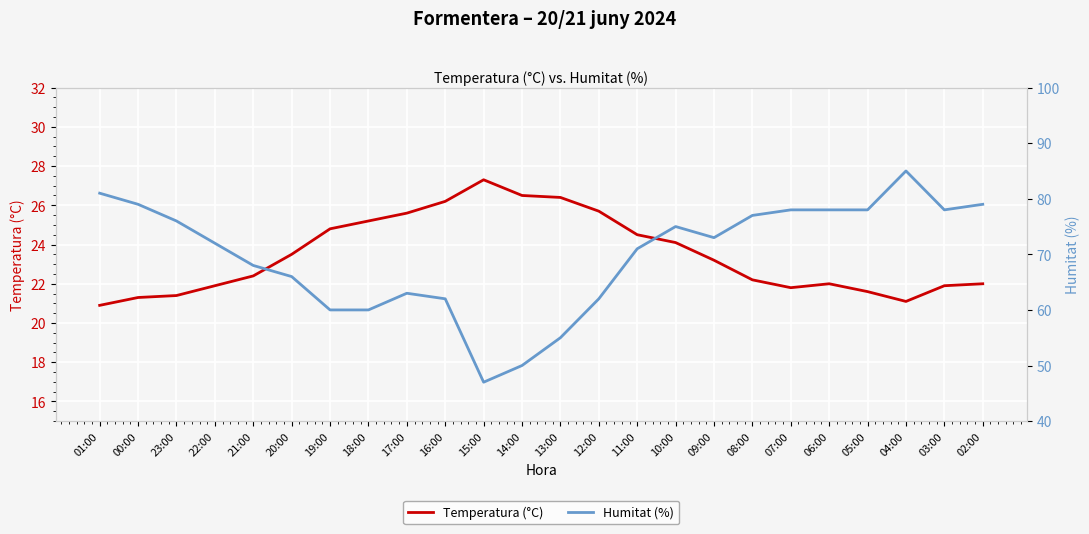

Reading left to right, extract all data points from this chart.

Temperatura (°C): 20.9	21.3	21.4	21.9	22.4	23.5	24.8	25.2	25.6	26.2	27.3	26.5	26.4	25.7	24.5	24.1	23.2	22.2	21.8	22.0	21.6	21.1	21.9	22.0
Humitat (%): 81.0	79.0	76.0	72.0	68.0	66.0	60.0	60.0	63.0	62.0	47.0	50.0	55.0	62.0	71.0	75.0	73.0	77.0	78.0	78.0	78.0	85.0	78.0	79.0